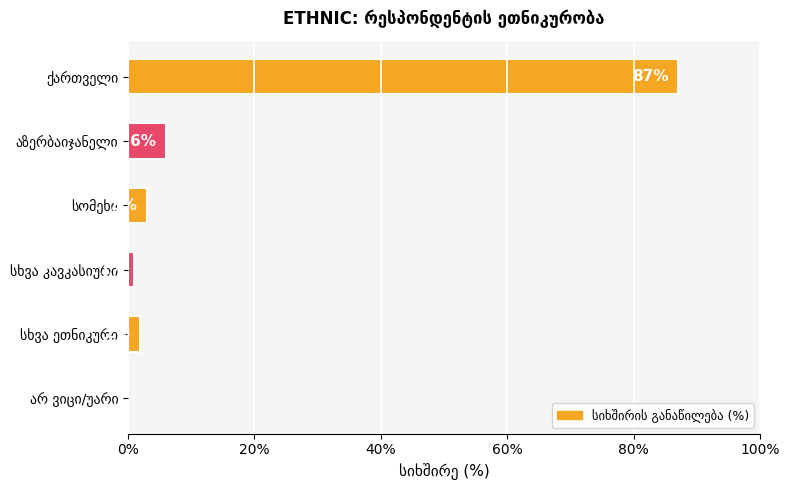

What is the maximum value shown in the chart?

87